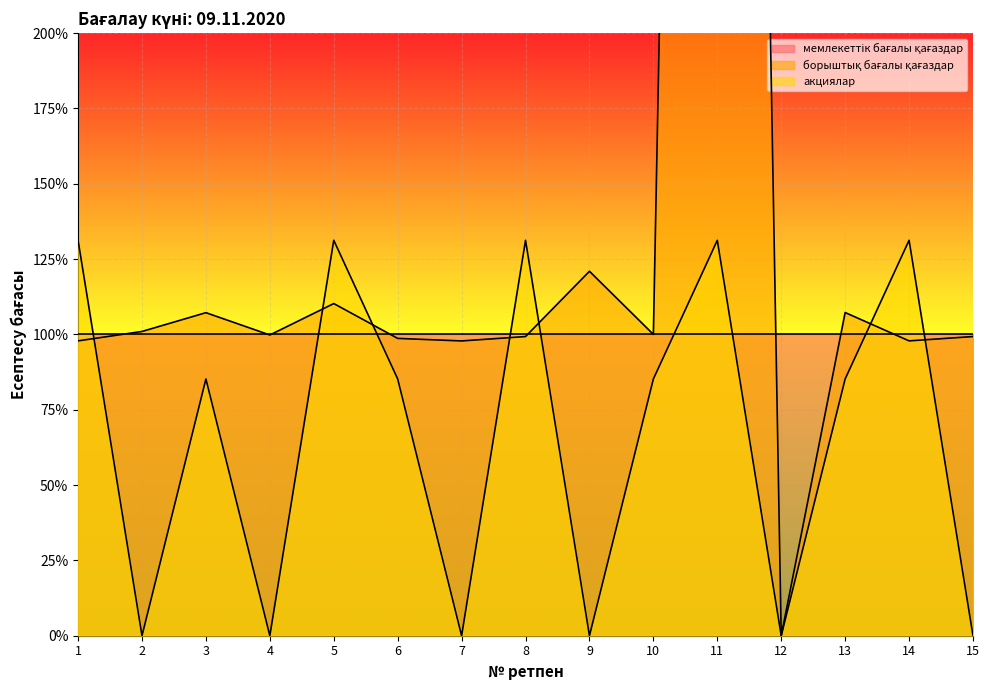

What is the average value of the акциялар series?

66.5